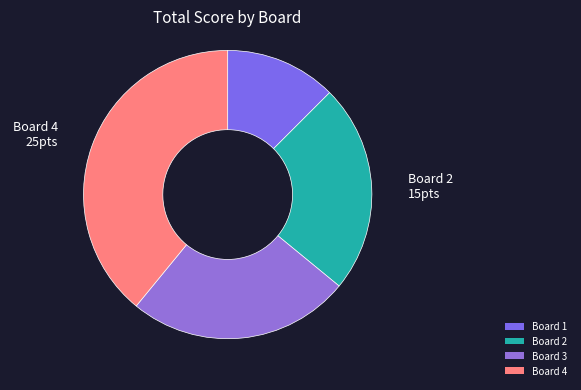

Is it true that Board 4 is 39% of the pie?

True